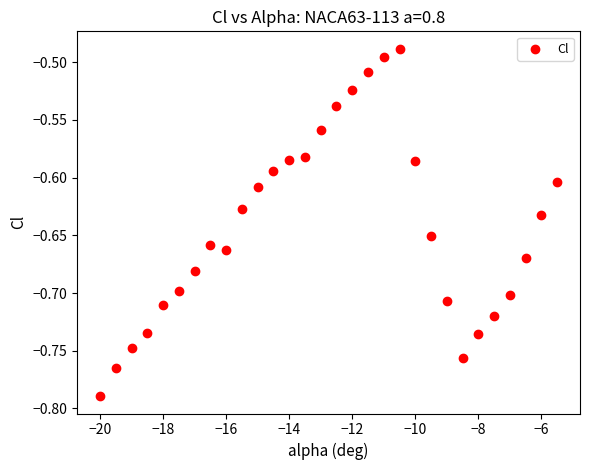

What is the range of X values (max minus min)?

14.5